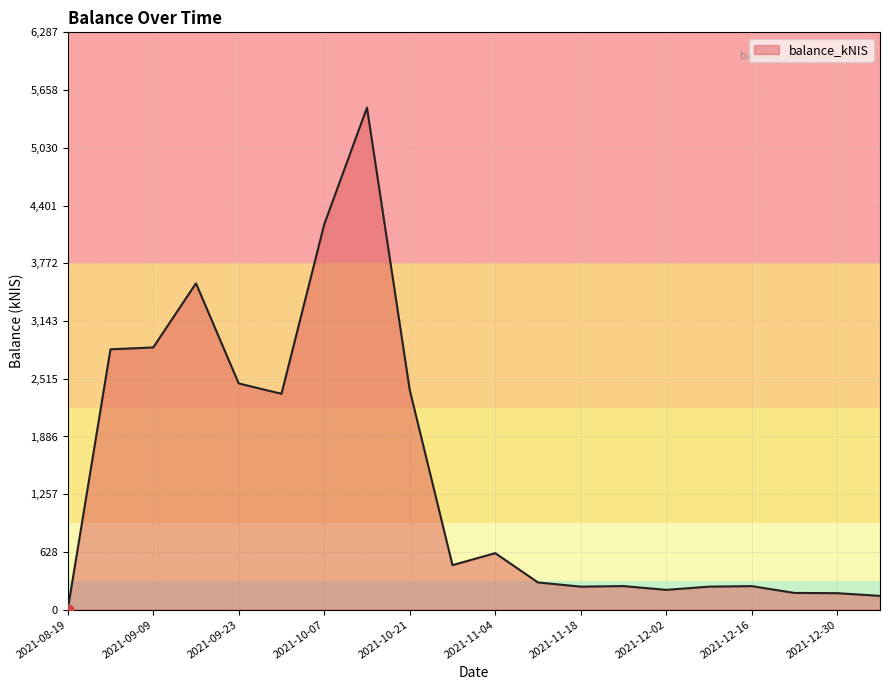

What is the greatest value displayed?

5467.6